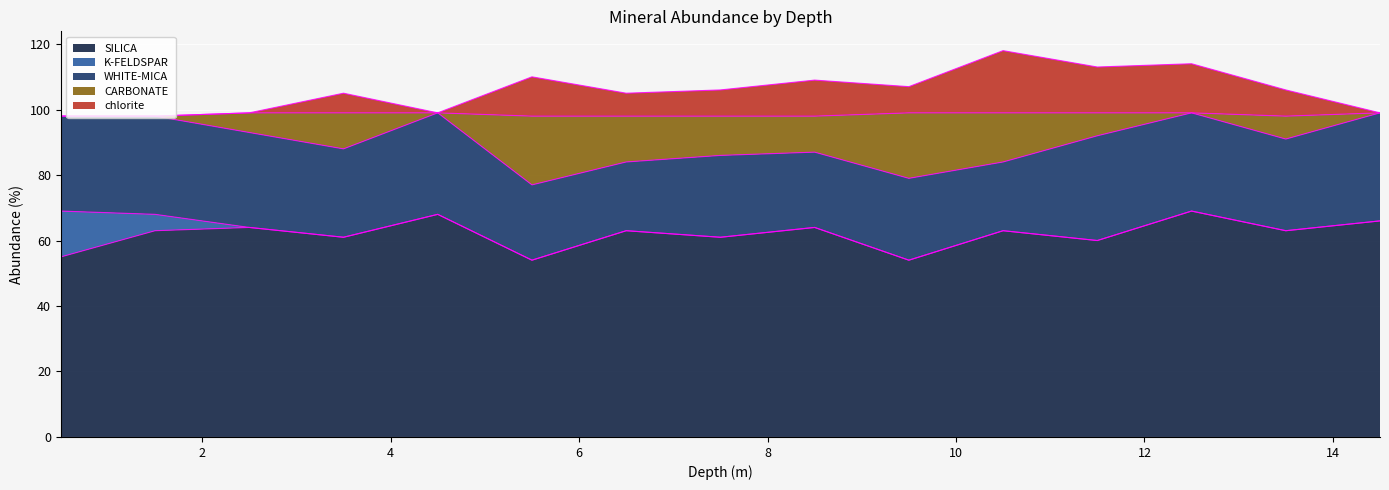

The SILICA series shows 69 at 12.5. True or false?

True